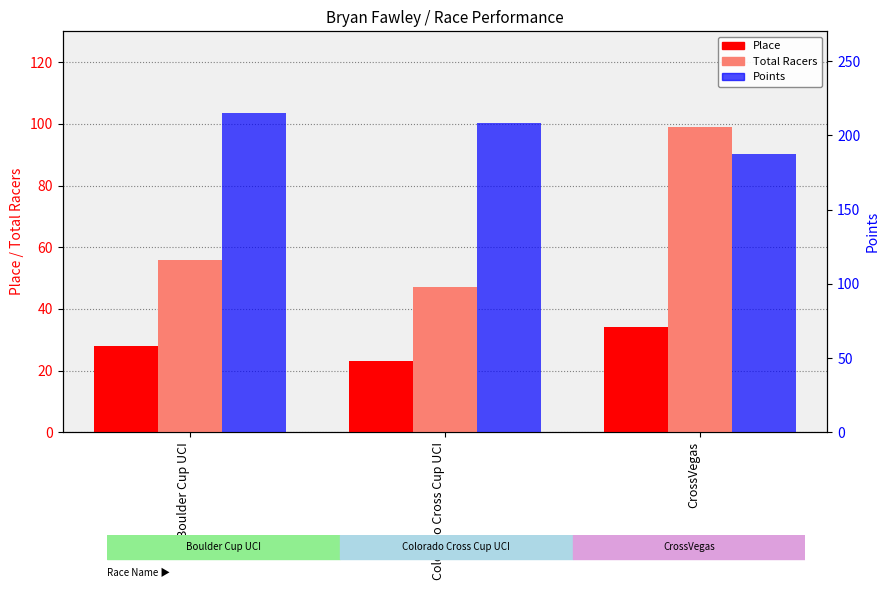

Reading left to right, list all the values displayed in this chart.

Place: 28.0	23.0	34.0
Total Racers: 56.0	47.0	99.0
Points: 215.3	208.5	187.3